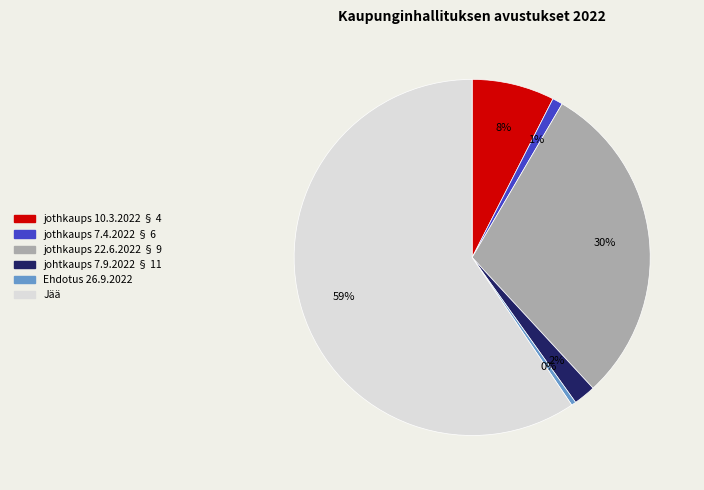

To the nearest percent, what percentage of the pie is Jää?

59%